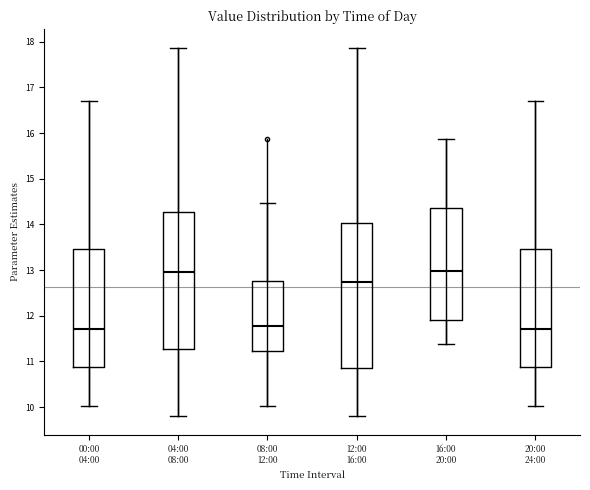

Reading left to right, read every box against the y-axis: the position of its median line, the range the box covers, and the ends of its whiskers. The values are not printed on the chart, so give them approximately, as read against the axis.

00:00 04:00: median 11.7, box 10.9 to 13.5, whiskers 10.0 to 16.7
04:00 08:00: median 13.0, box 11.3 to 14.3, whiskers 9.8 to 17.9
08:00 12:00: median 11.8, box 11.2 to 12.8, whiskers 10.0 to 14.5
12:00 16:00: median 12.7, box 10.9 to 14.0, whiskers 9.8 to 17.9
16:00 20:00: median 13.0, box 11.9 to 14.4, whiskers 11.4 to 15.9
20:00 24:00: median 11.7, box 10.9 to 13.5, whiskers 10.0 to 16.7